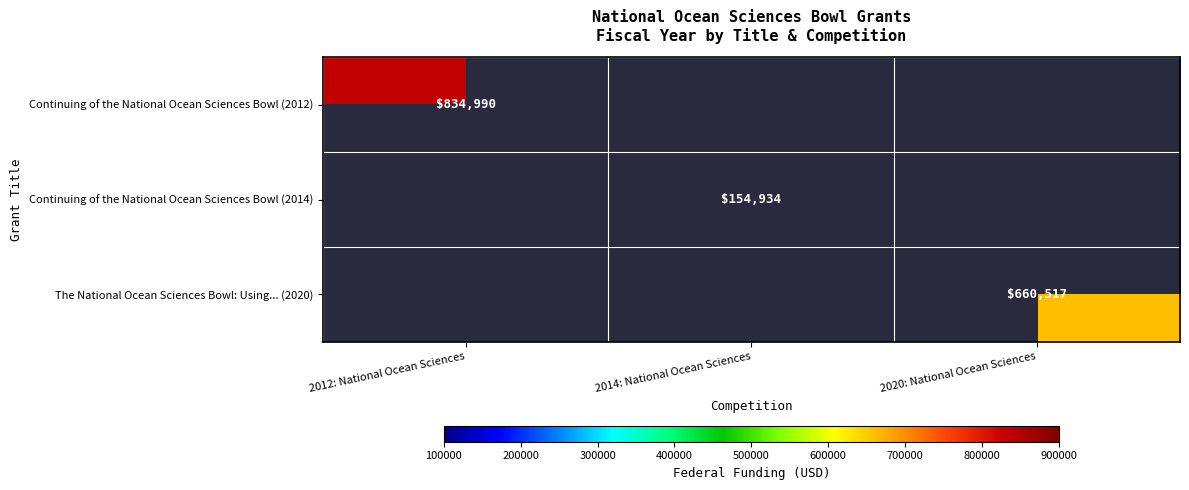

Which label corresponds to the smallest value in the chart?

2014: National Ocean Sciences